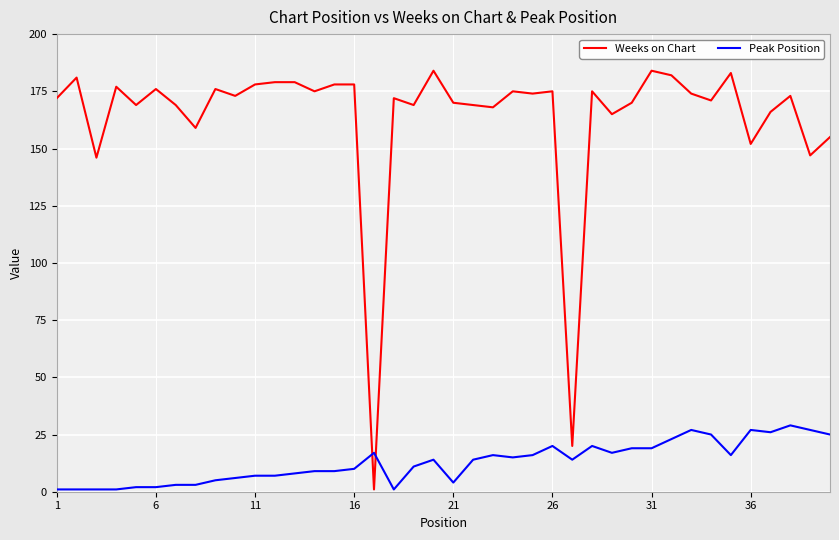

What is the difference between the second highest and second lowest values in the Weeks on Chart series?

164